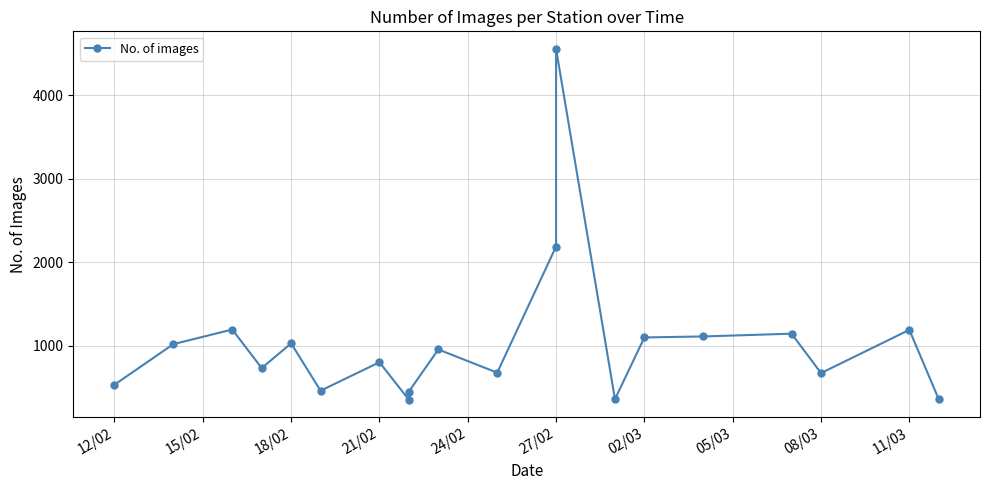

The chart shows a value of 731 at 27/02. True or false?

False